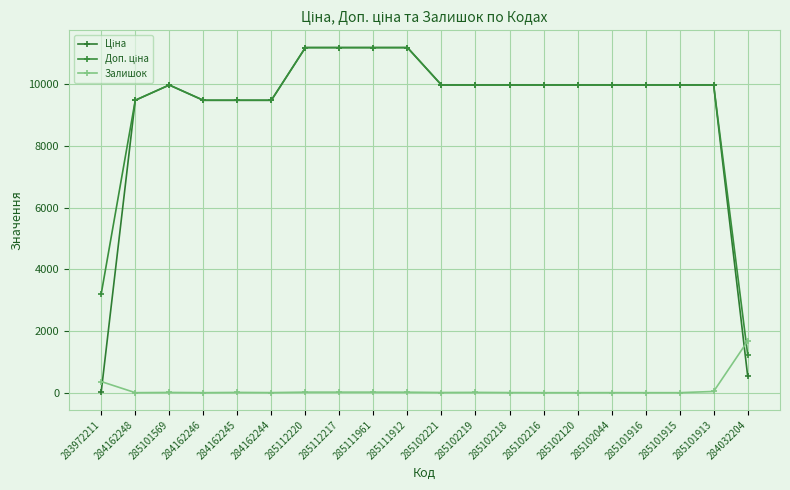

What is the label of the 16th point from the left?

285102044